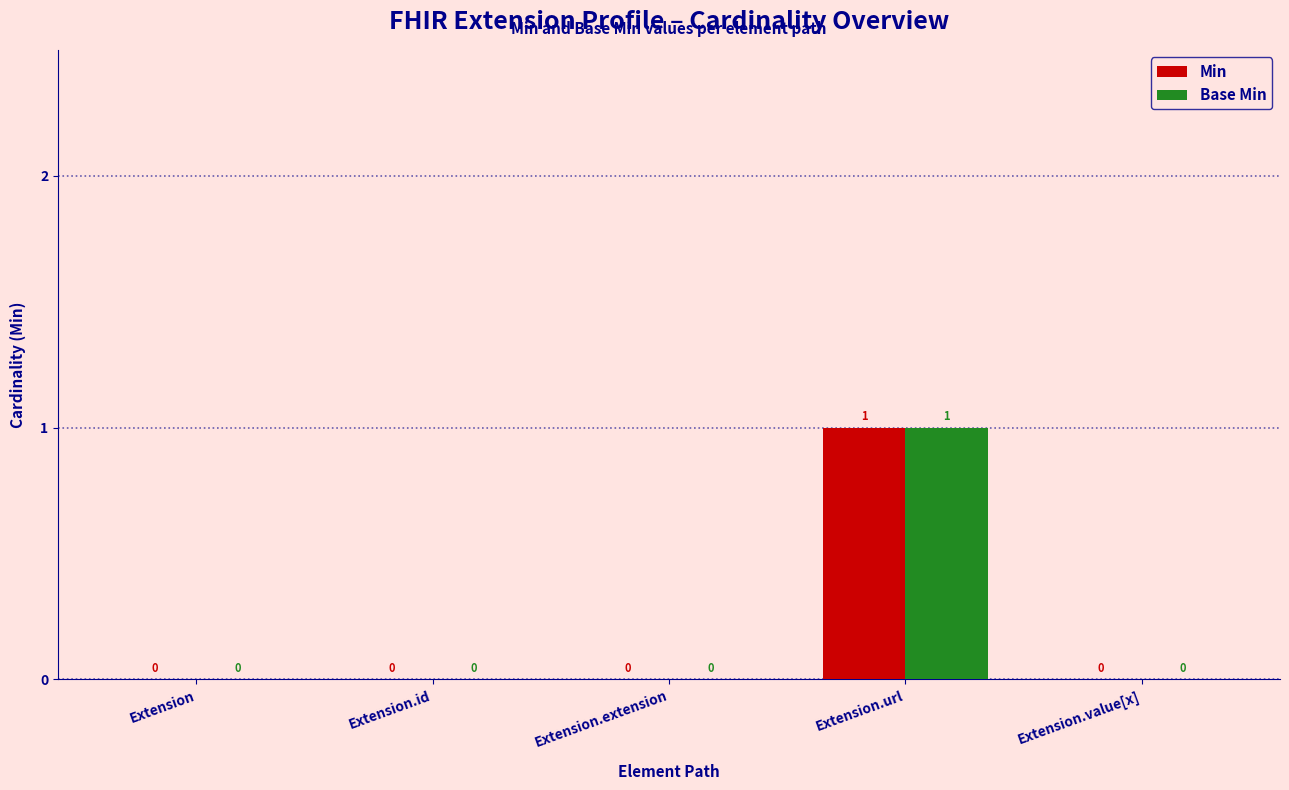

The value of Base Min at Extension.extension is 0. True or false?

True